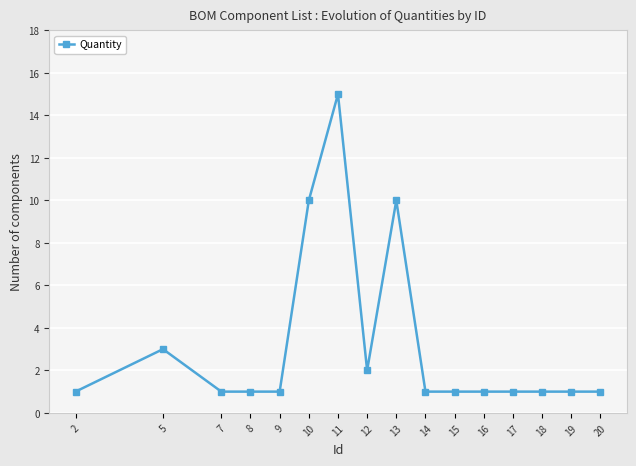

The chart shows a value of 2 at 13. True or false?

False